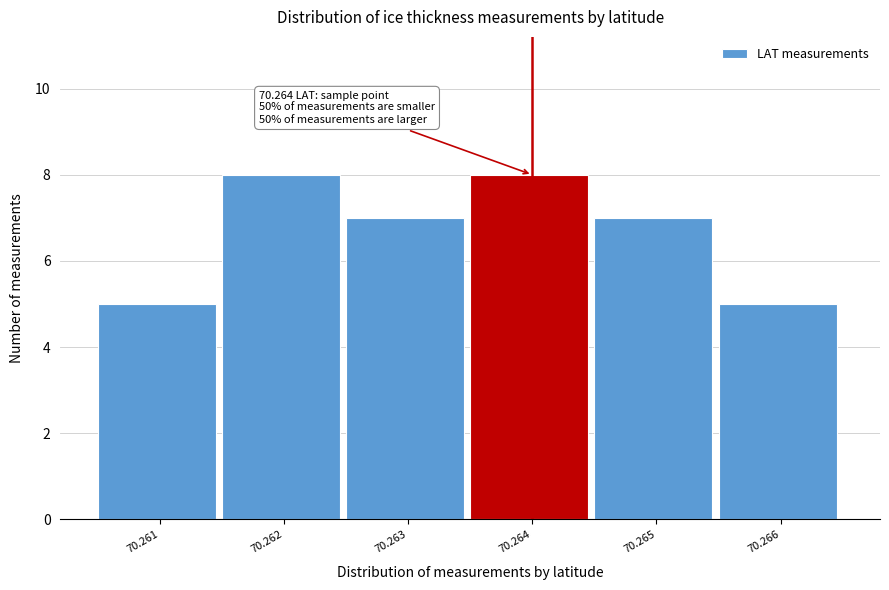

Reading left to right, what are all the values shown in this chart?

70.261=5	70.262=8	70.263=7	70.264=8	70.265=7	70.266=5